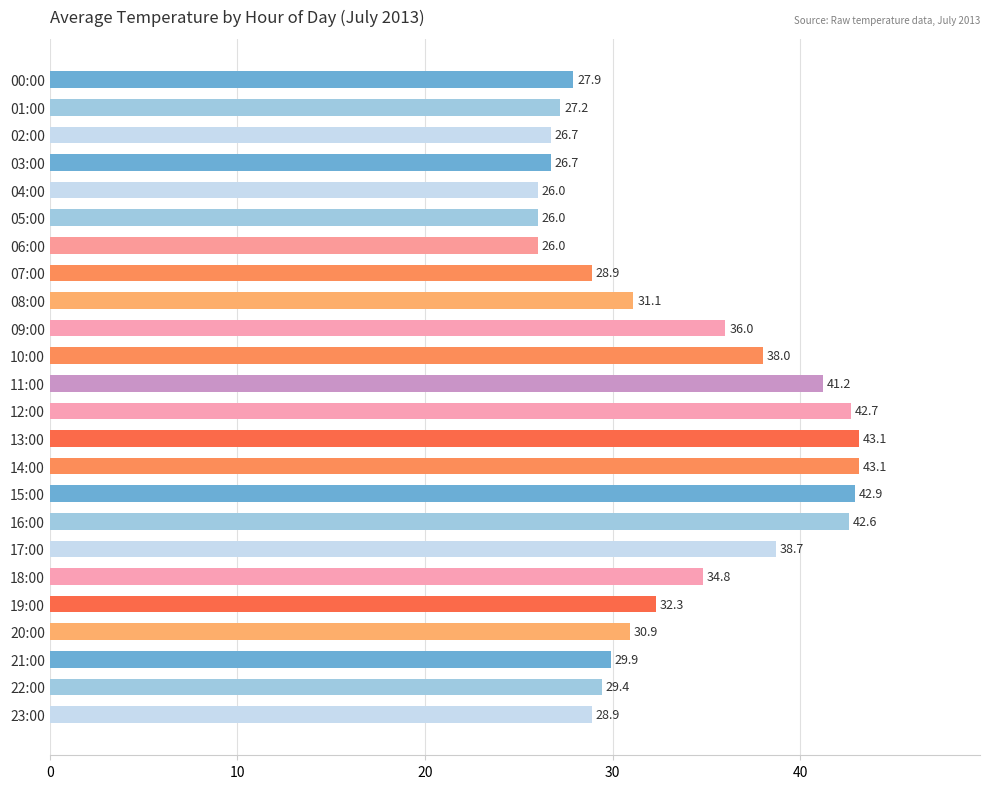

Reading top to bottom, transcribe all the data shown in this chart.

27.9	27.2	26.7	26.7	26.0	26.0	26.0	28.9	31.1	36.0	38.0	41.2	42.7	43.1	43.1	42.9	42.6	38.7	34.8	32.3	30.9	29.9	29.4	28.9